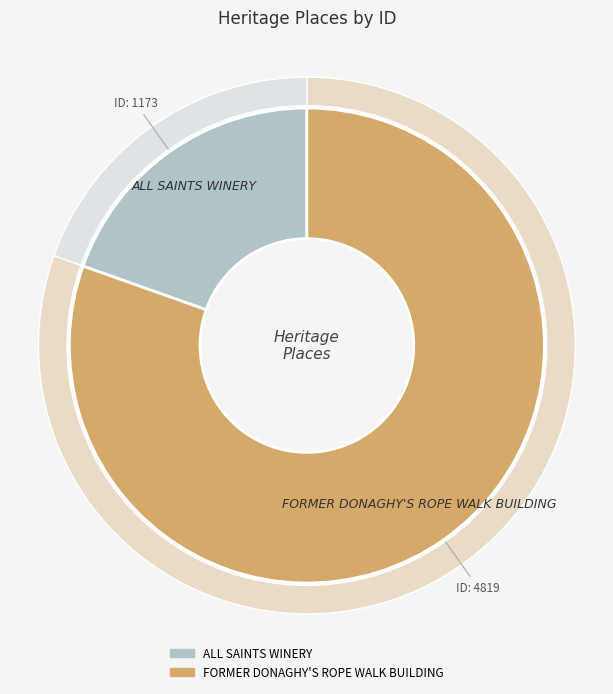

Which category accounts for the majority?

FORMER DONAGHY'S ROPE WALK BUILDING